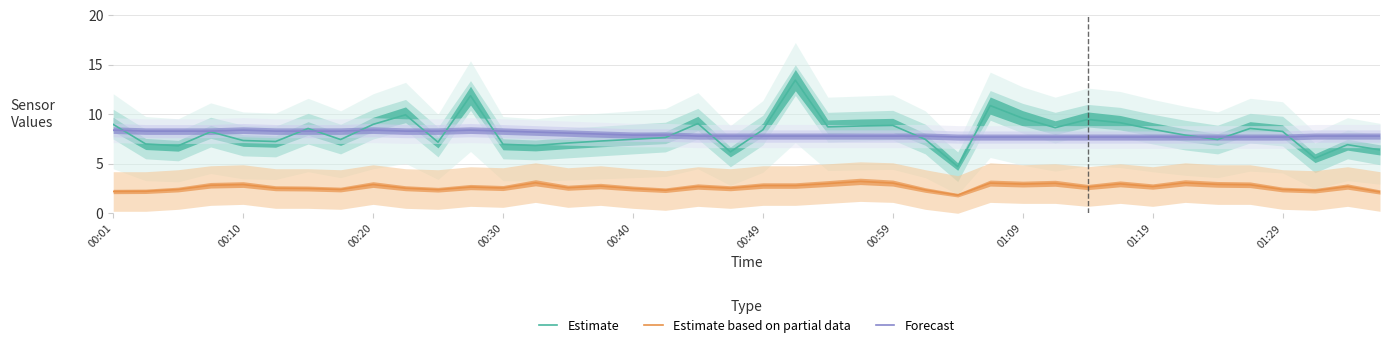

Does the chart have visible grid lines?

Yes